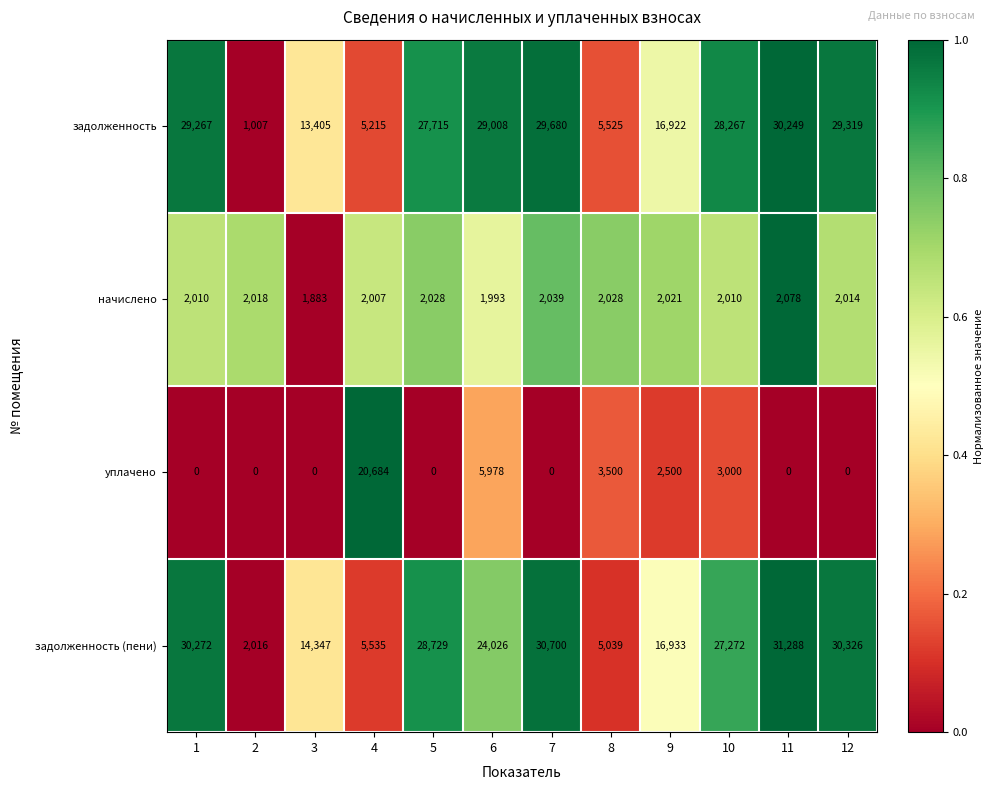

What is the total value across all series at 9?

38376